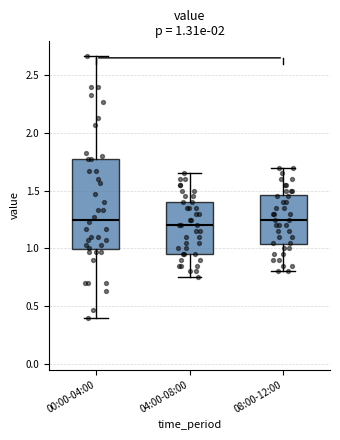

Comparing the boxes themselves (not the whiskers), which one is the tallest?

00:00-04:00